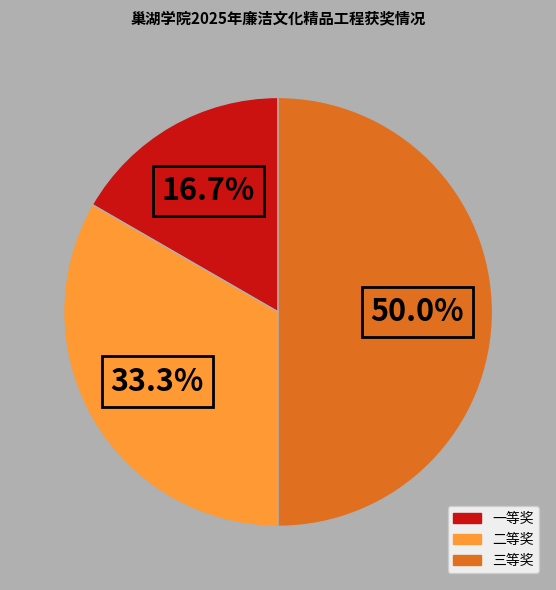

How many segments does this pie chart have?

3